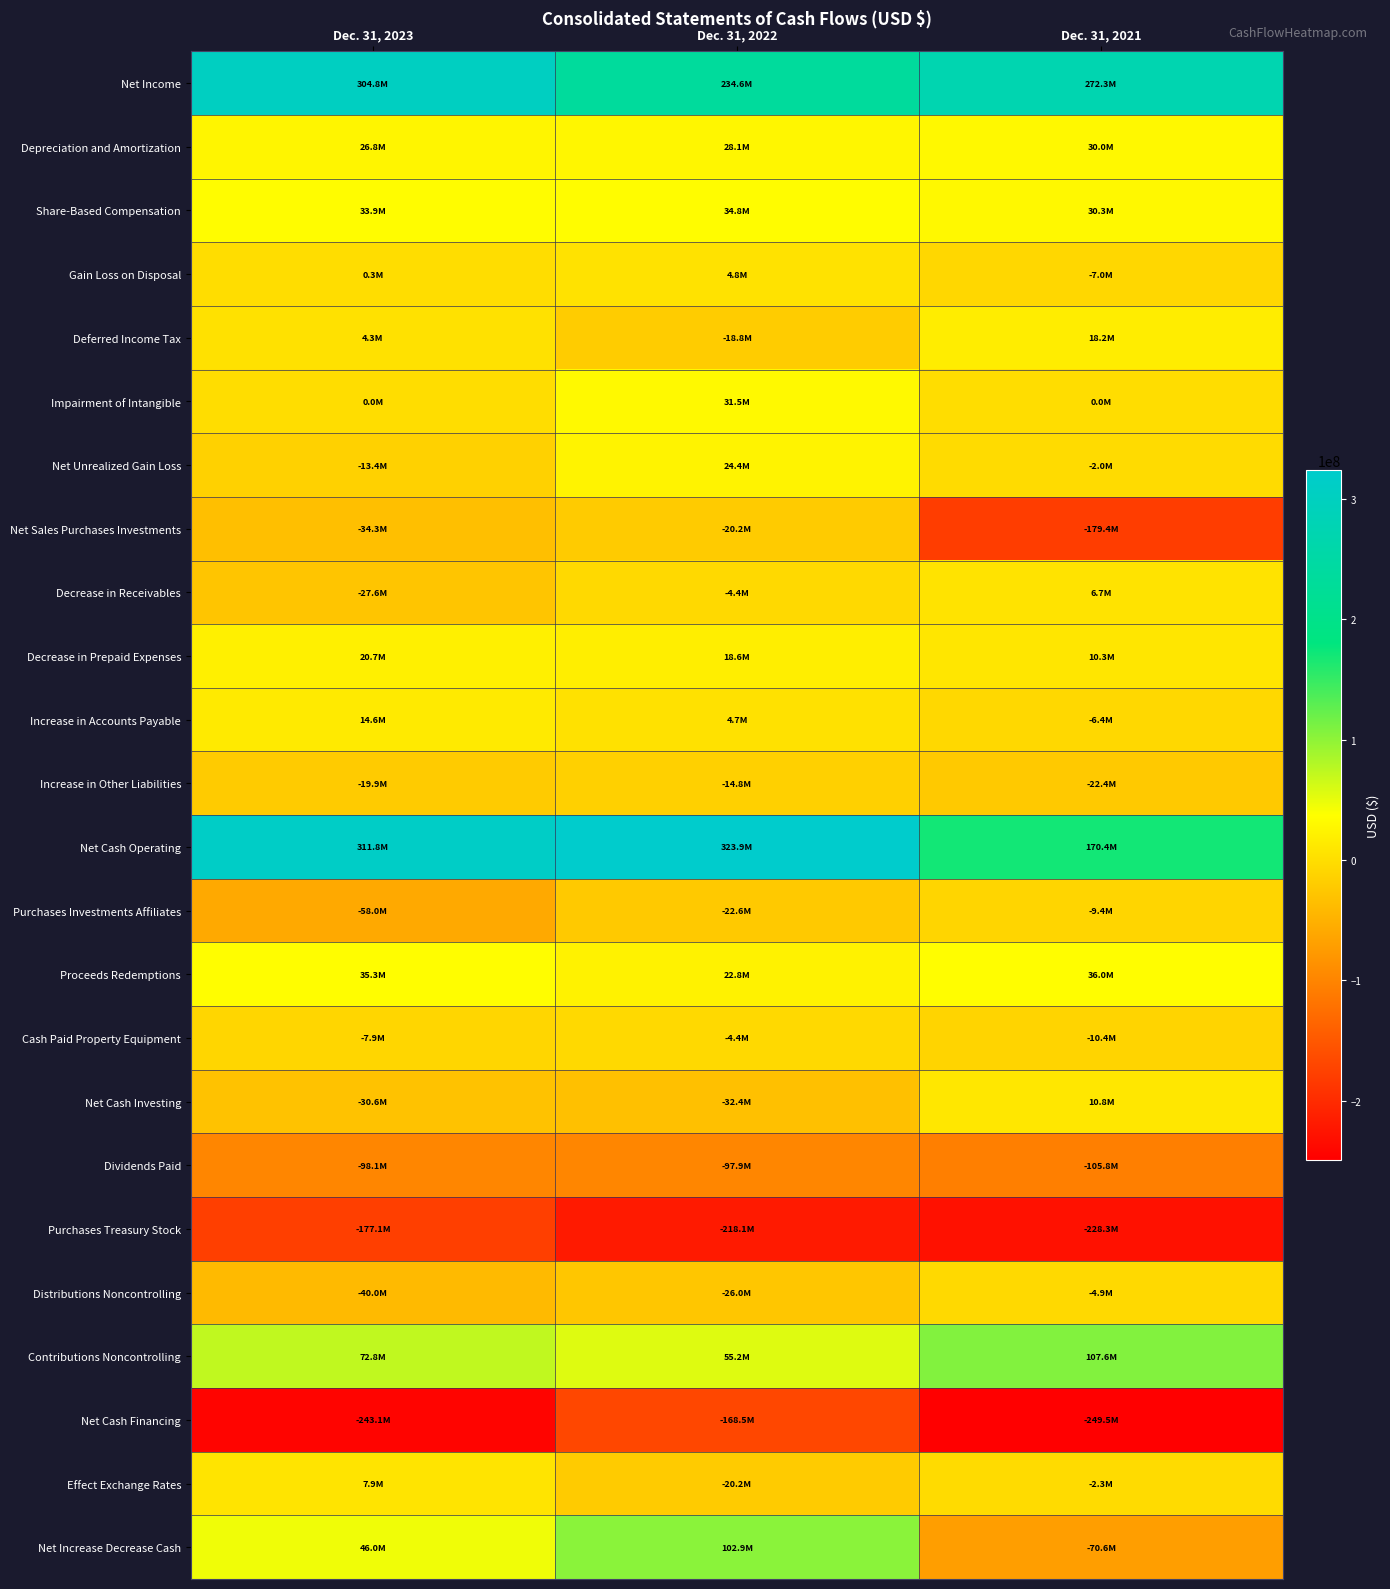

Count the number of data series in this chart.

24